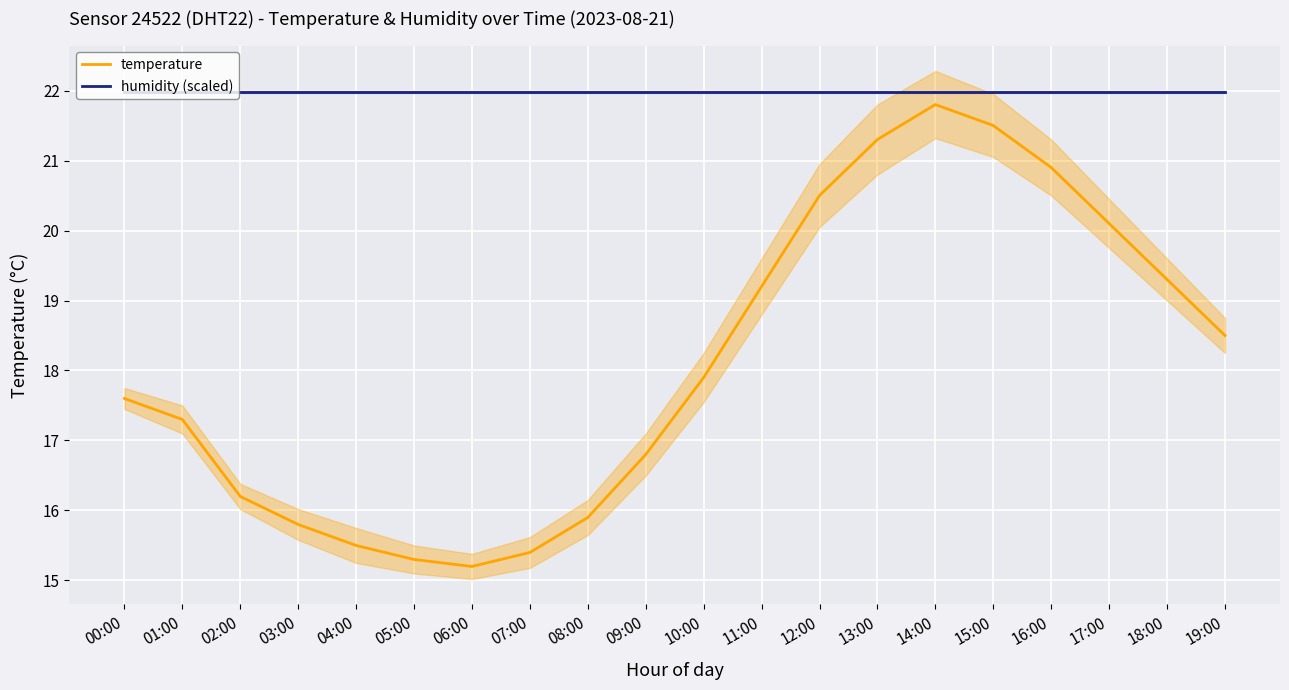

Reading left to right, transcribe all the data shown in this chart.

temperature: 00:00=17.6	01:00=17.3	02:00=16.2	03:00=15.8	04:00=15.5	05:00=15.3	06:00=15.2	07:00=15.4	08:00=15.9	09:00=16.8	10:00=17.9	11:00=19.2	12:00=20.5	13:00=21.3	14:00=21.8	15:00=21.5	16:00=20.9	17:00=20.1	18:00=19.3	19:00=18.5
humidity (scaled): 00:00=22.0	01:00=22.0	02:00=22.0	03:00=22.0	04:00=22.0	05:00=22.0	06:00=22.0	07:00=22.0	08:00=22.0	09:00=22.0	10:00=22.0	11:00=22.0	12:00=22.0	13:00=22.0	14:00=22.0	15:00=22.0	16:00=22.0	17:00=22.0	18:00=22.0	19:00=22.0